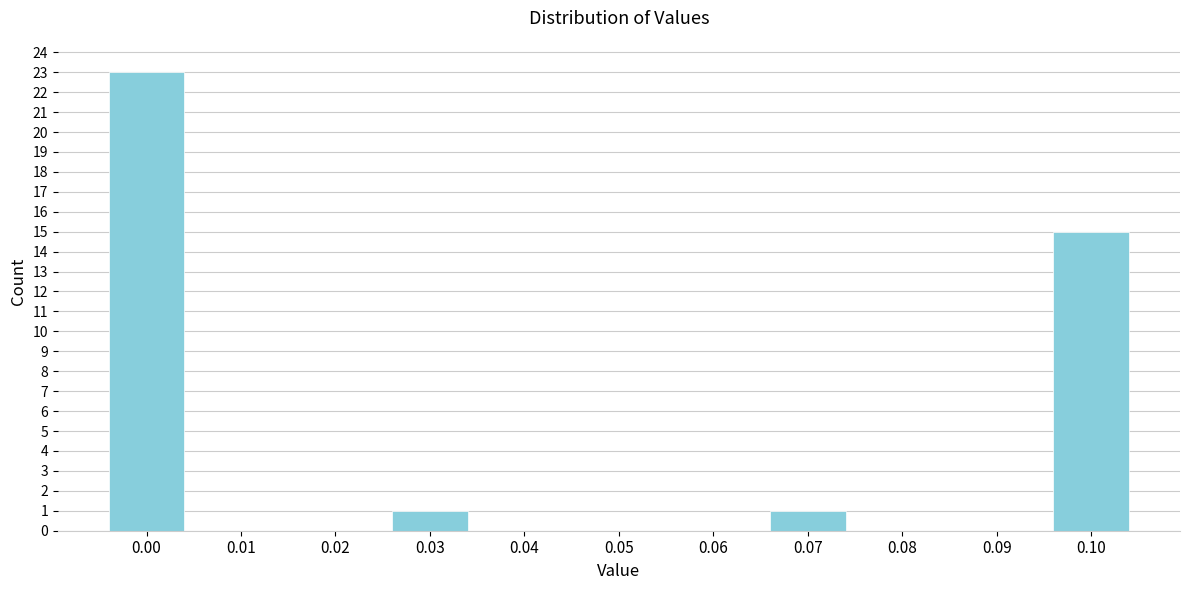

Reading right to left, transcribe all the data shown in this chart.

0.10=15	0.09=0	0.08=0	0.07=1	0.06=0	0.05=0	0.04=0	0.03=1	0.02=0	0.01=0	0.00=23